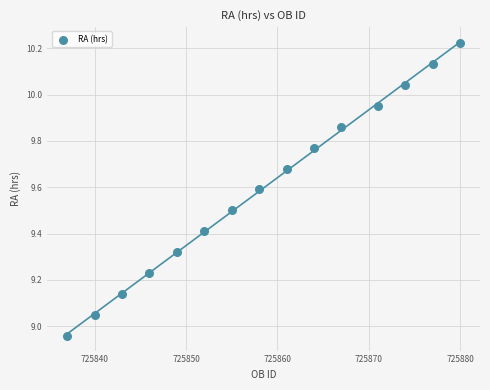

What is the range of Y values (max minus min)?

1.3